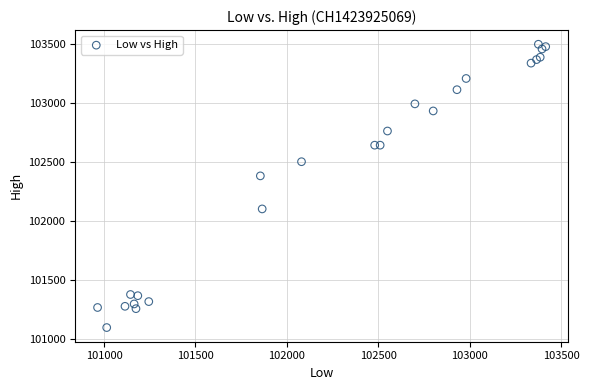

What Y value in the scatter plot is closest to 102295?

102380